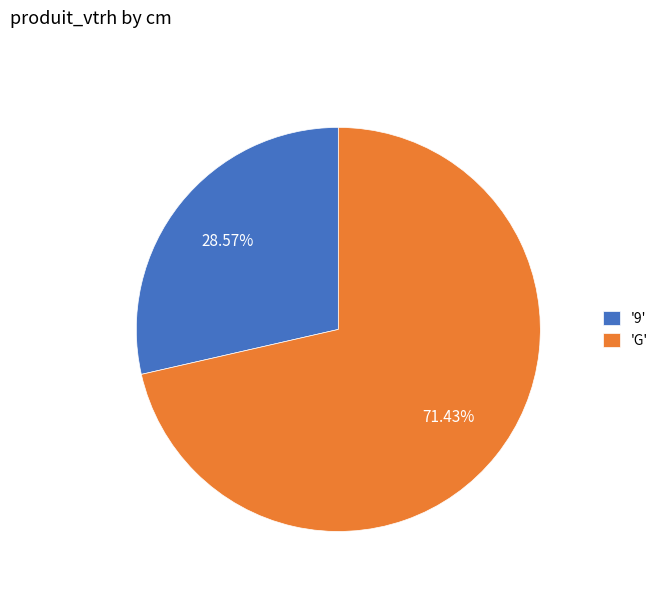

Rank the categories by value from lowest to highest.

'9', 'G'